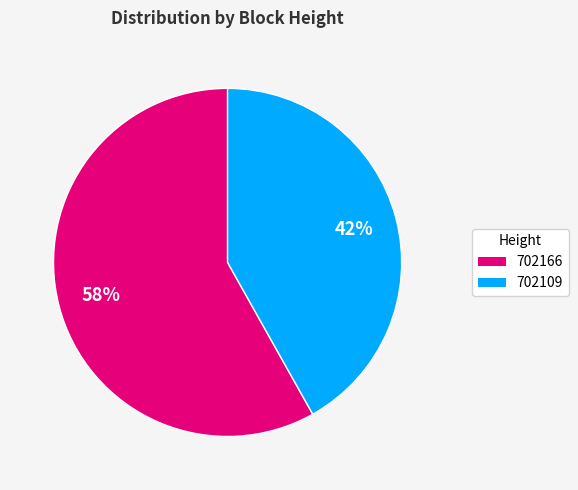

Does 702166 represent more than half of the total?

Yes